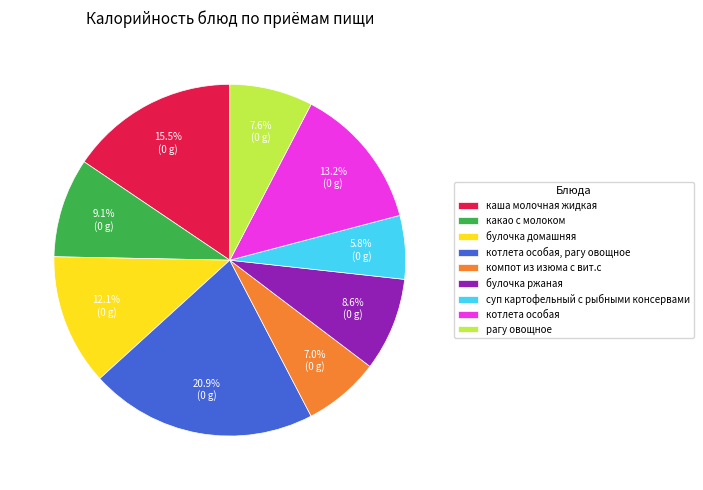

How many slices are in this pie chart?

9